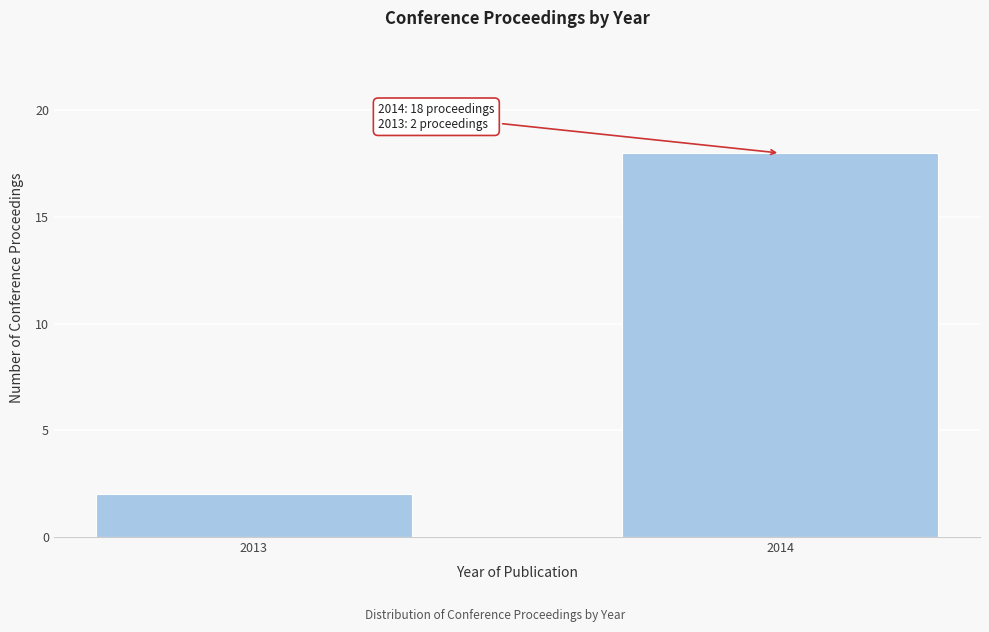

Reading right to left, extract all data points from this chart.

18	2